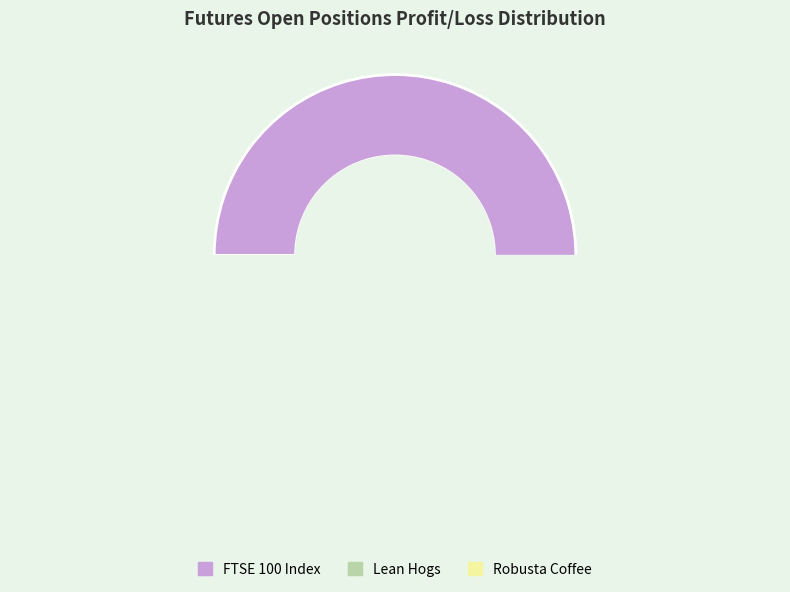

Count the number of slices in the pie.

3